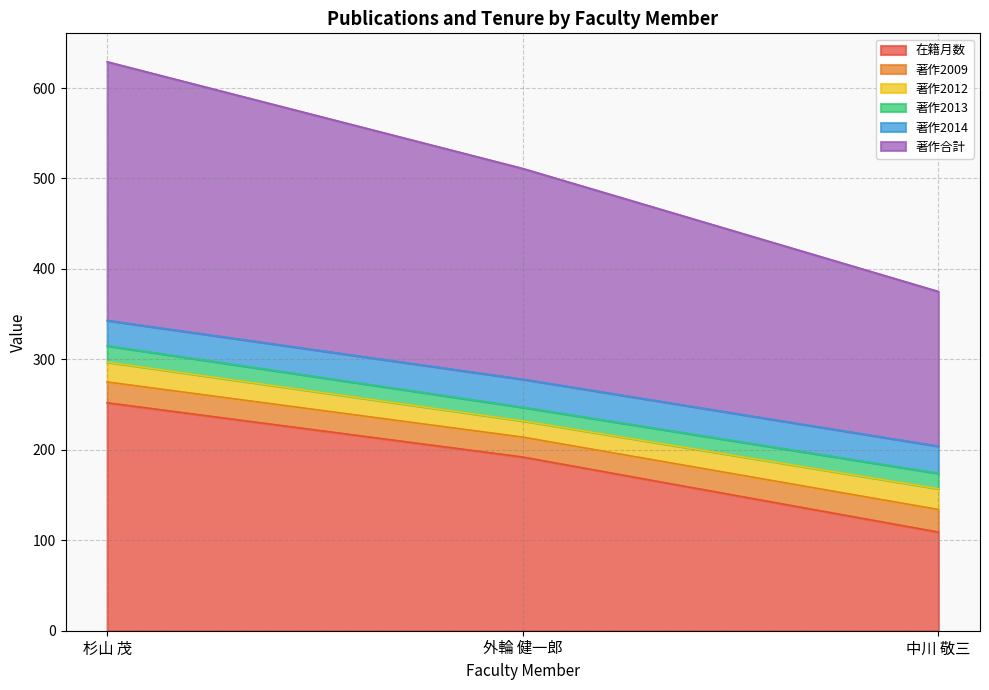

What are all the series names shown in the legend?

在籍月数, 著作2009, 著作2012, 著作2013, 著作2014, 著作合計